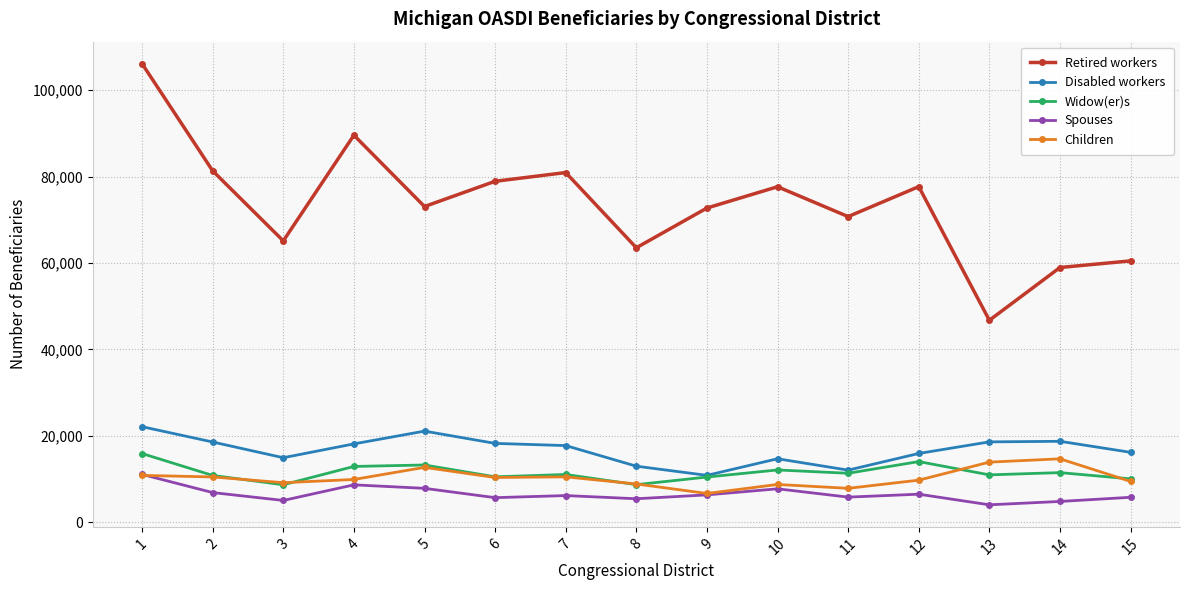

How many data points does each series have?

15